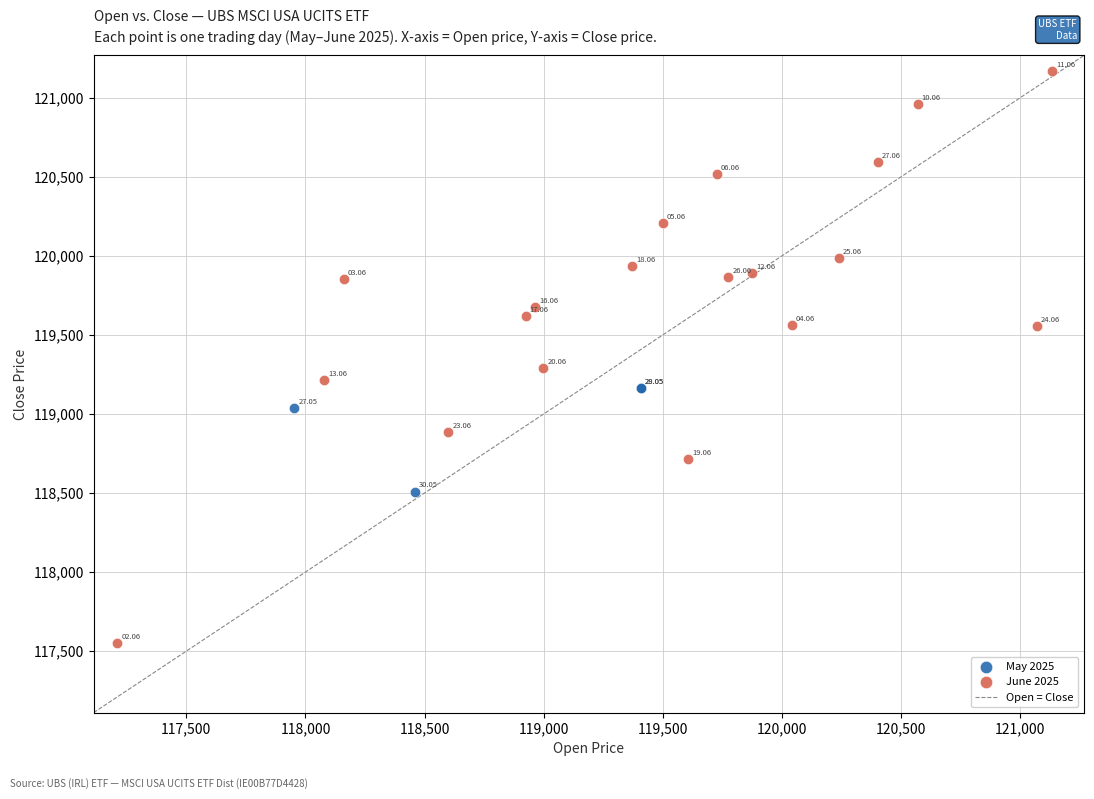

Which series contains the lowest Y value?

June 2025